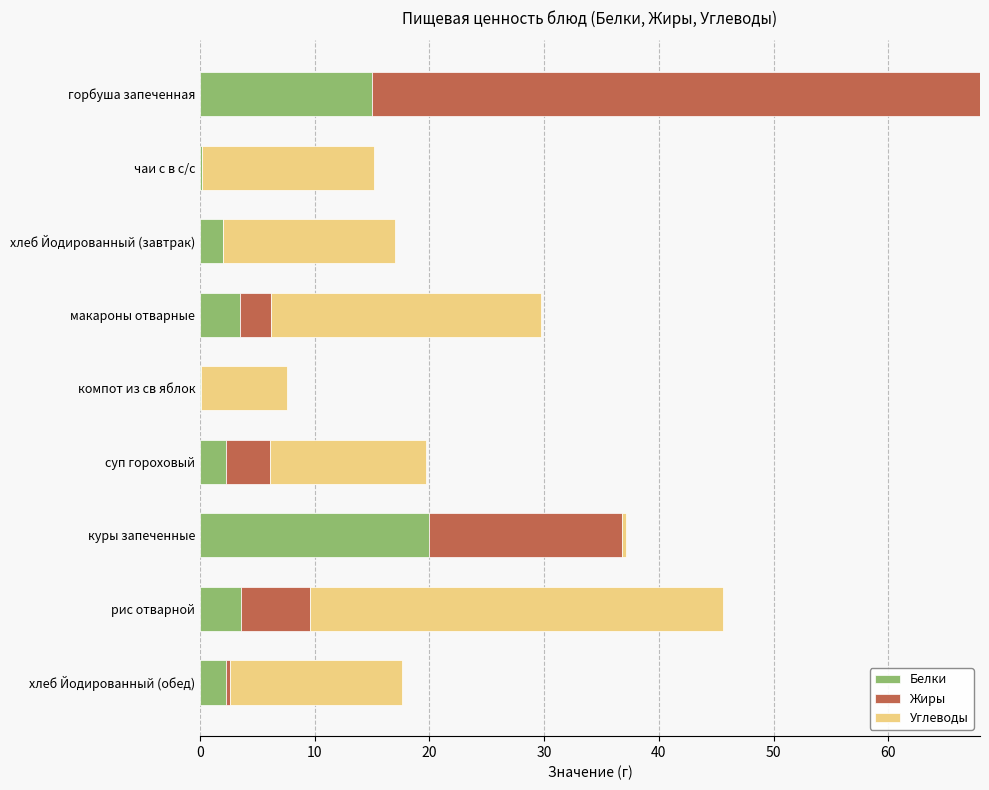

At which label does Белки reach its peak?

куры запеченные